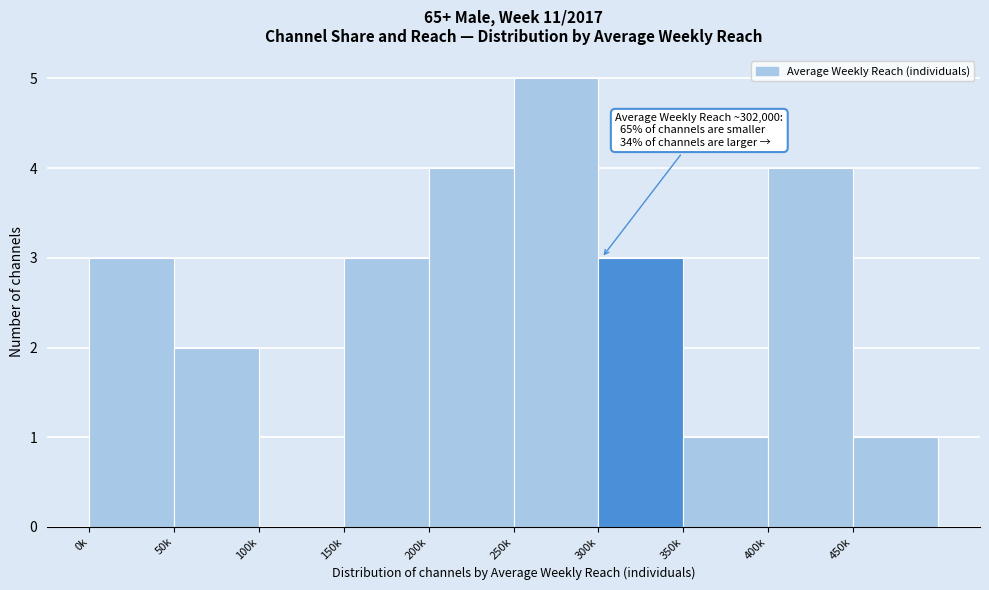

Reading left to right, list all the values displayed in this chart.

0k=3	50k=2	100k=0	150k=3	200k=4	250k=5	300k=3	350k=1	400k=4	450k=1